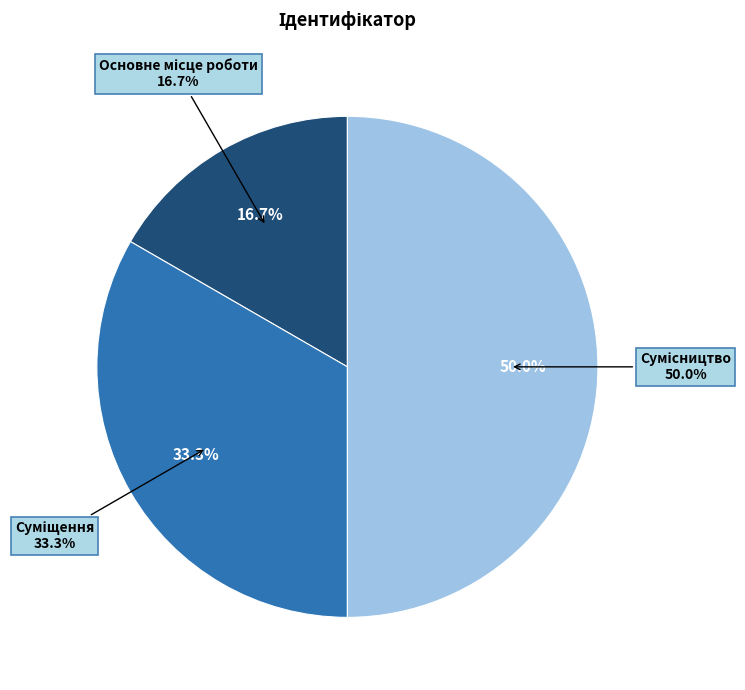

Is it true that Основне місце роботи is 10% of the pie?

False